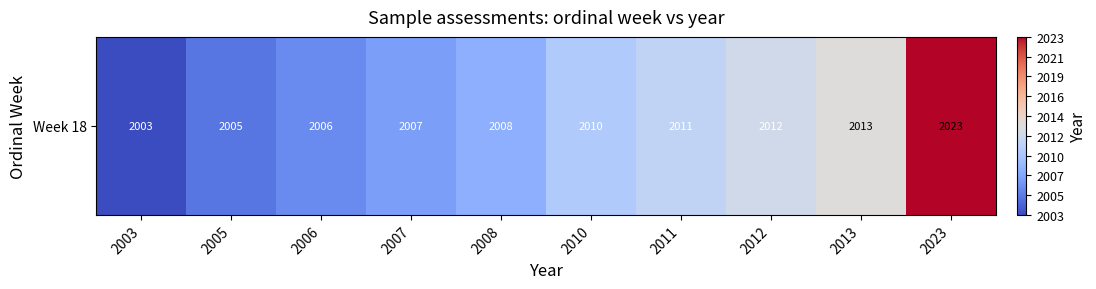

How many values exceed 2010?

4